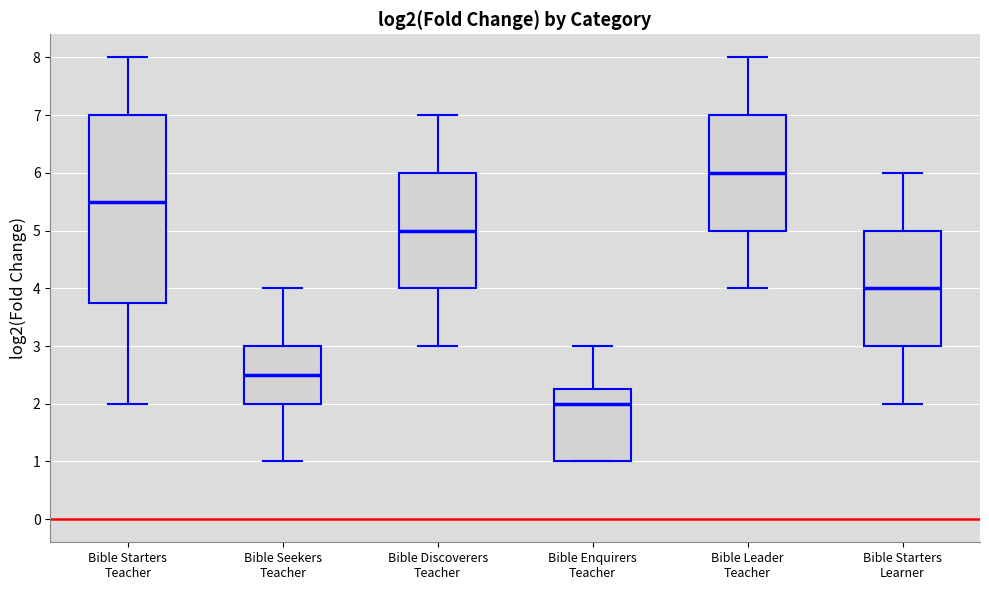

Comparing the boxes themselves (not the whiskers), which one is the tallest?

Bible Starters Teacher